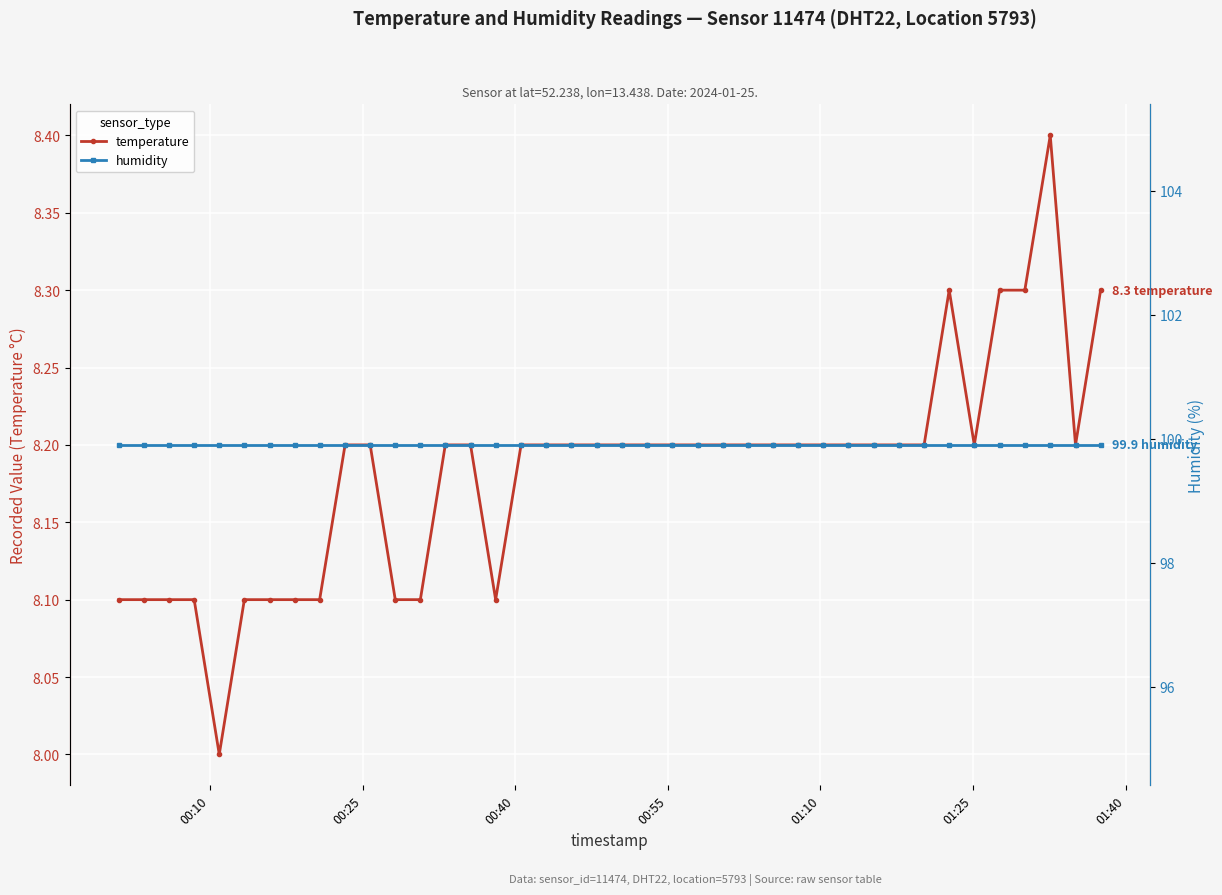

True or false: temperature has more than 0 interior local peaks.

True